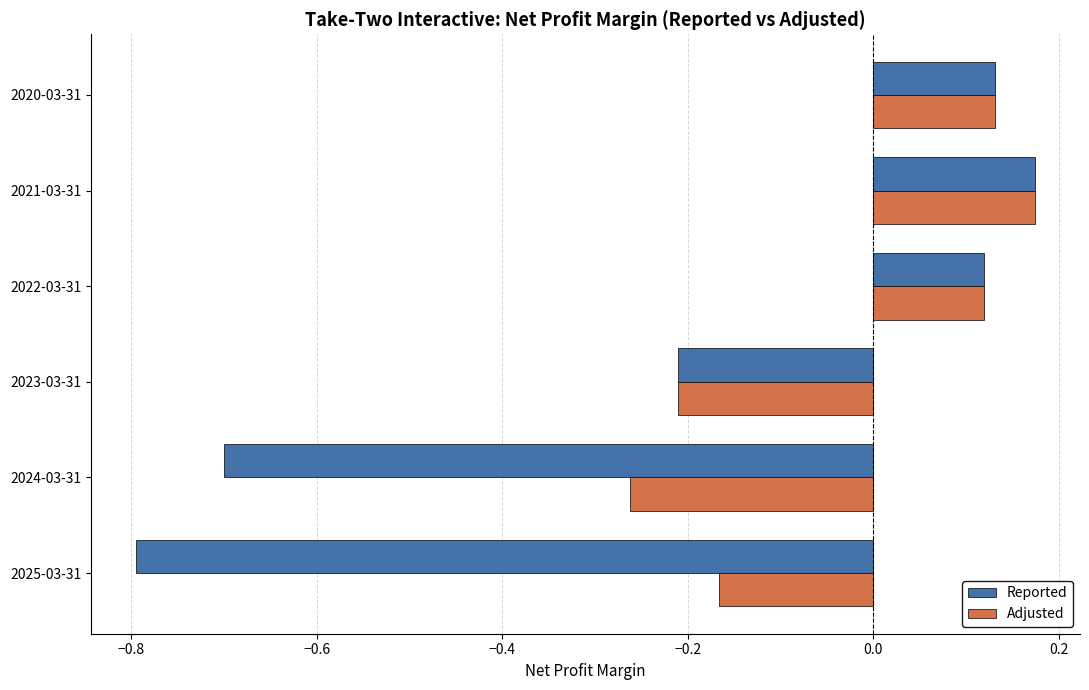

What is the sum of all Reported values?

-1.3